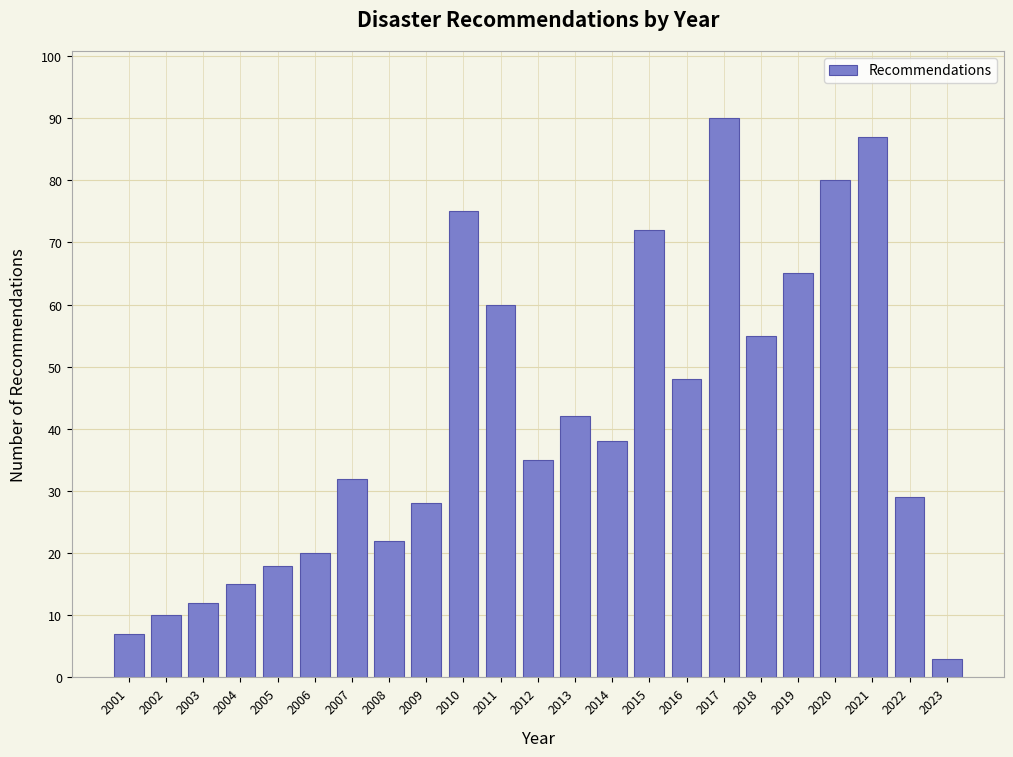

Reading right to left, what are all the values shown in this chart?

3	29	87	80	65	55	90	48	72	38	42	35	60	75	28	22	32	20	18	15	12	10	7